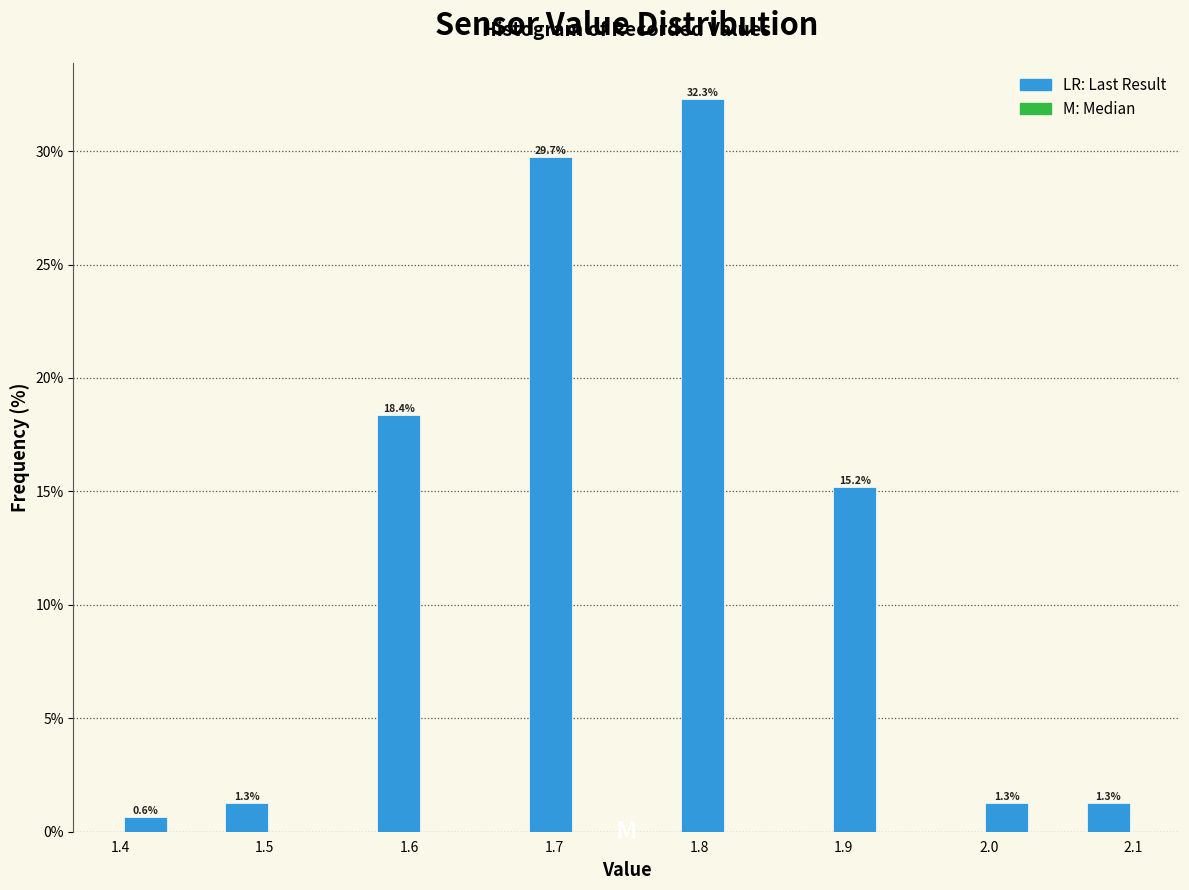

Read against the x-axis, roughly where is the centre of the tallest bar?

1.80